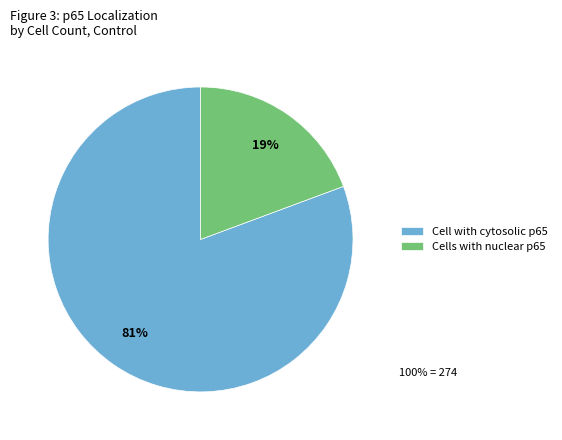

Do Cell with cytosolic p65 and Cells with nuclear p65 together represent more than half of the pie?

Yes